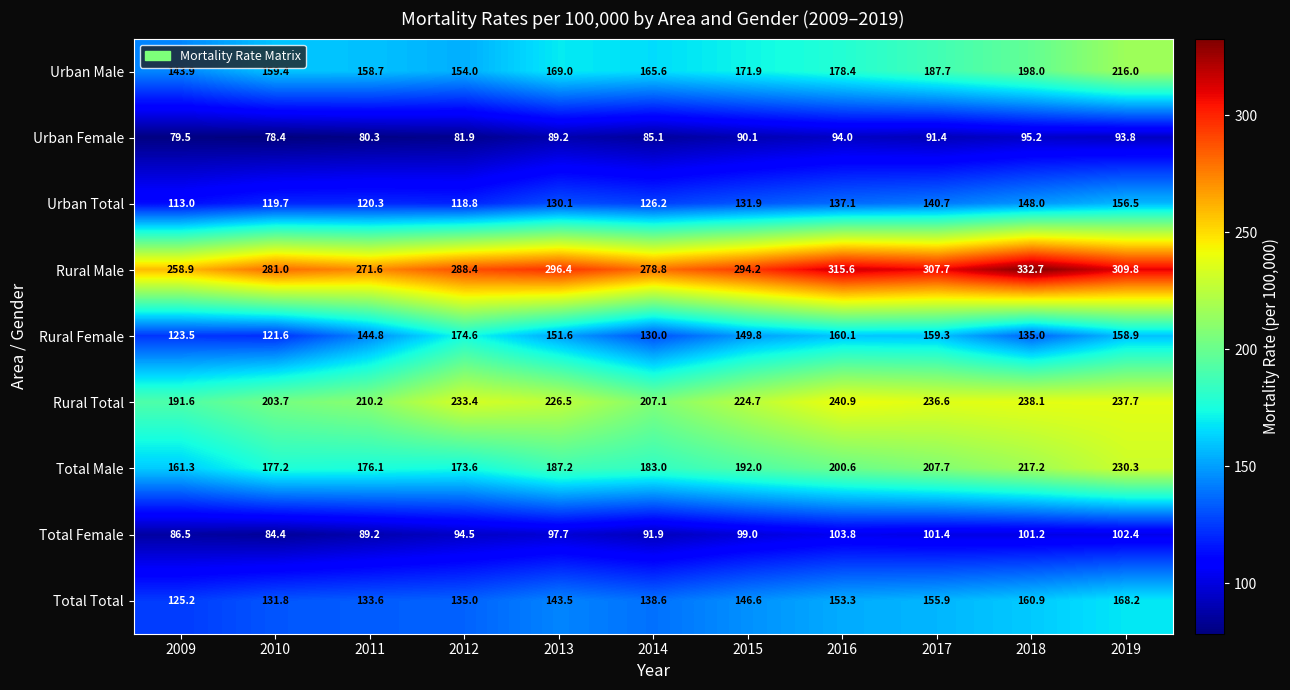

What is the difference between the Total Female values at 2010 and 2015?

14.6